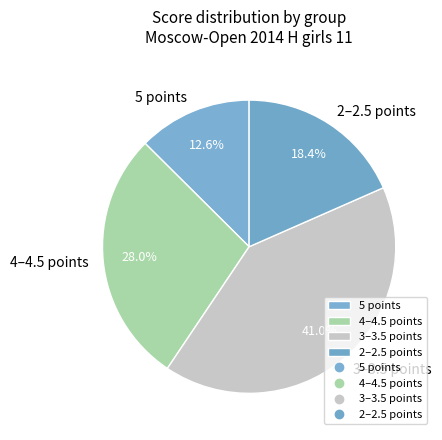

What is the largest slice in the pie chart?

3–3.5 points